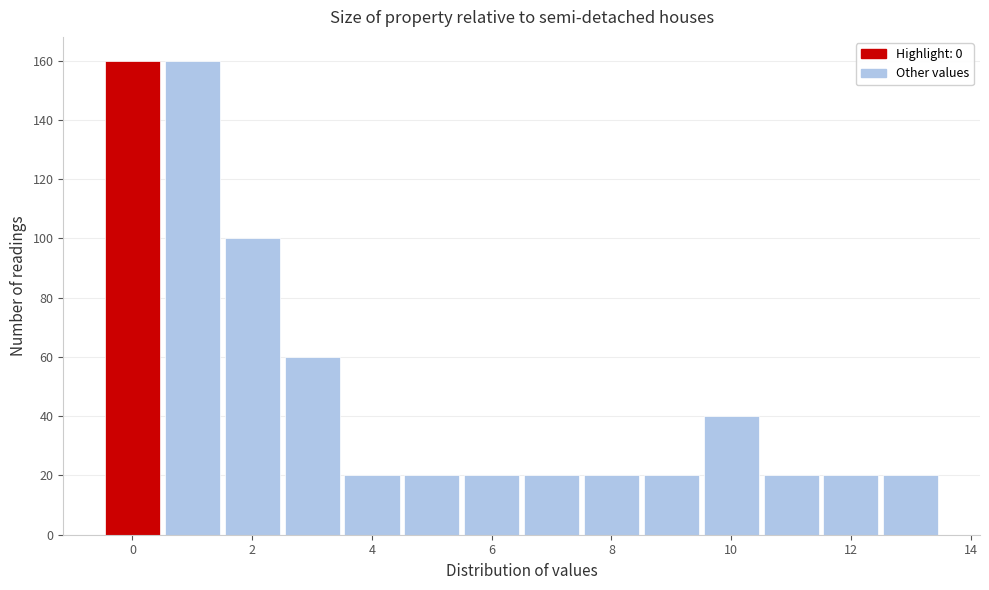

Reading left to right, transcribe this chart: for each bar, give the range it covers on the x-axis and its height. Neither the bar edges nor the heights are printed on the chart, so give them approximately, as read against the axes.

-0.5 to 0.5: 160
0.5 to 1.5: 160
1.5 to 2.5: 100
2.5 to 3.5: 60
3.5 to 4.5: 20
4.5 to 5.5: 20
5.5 to 6.5: 20
6.5 to 7.5: 20
7.5 to 8.5: 20
8.5 to 9.5: 20
9.5 to 10.5: 40
10.5 to 11.5: 20
11.5 to 12.5: 20
12.5 to 13.5: 20